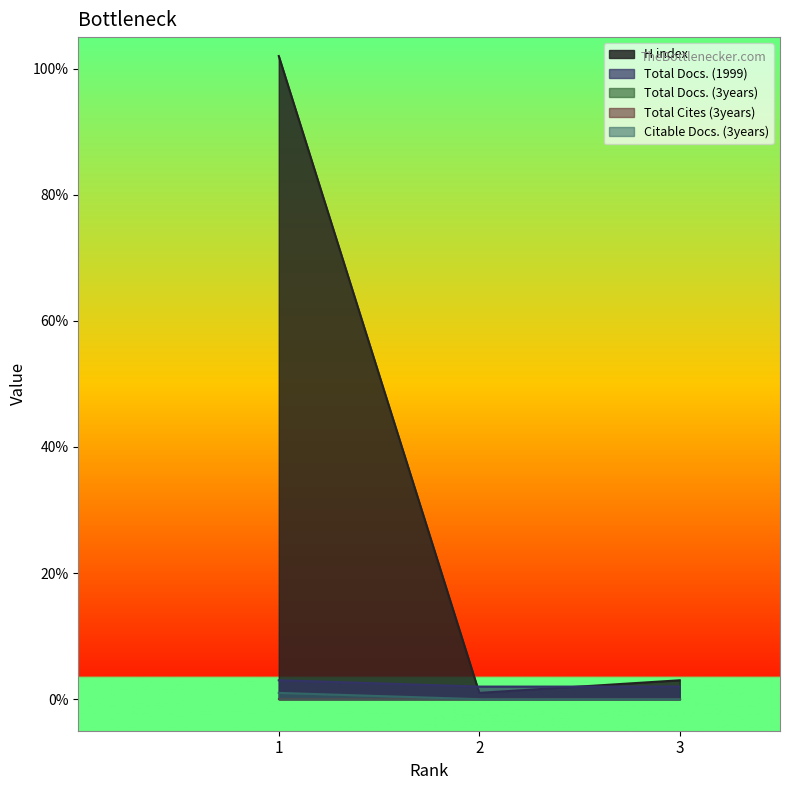

Does the chart display data point markers on the line(s)?

No